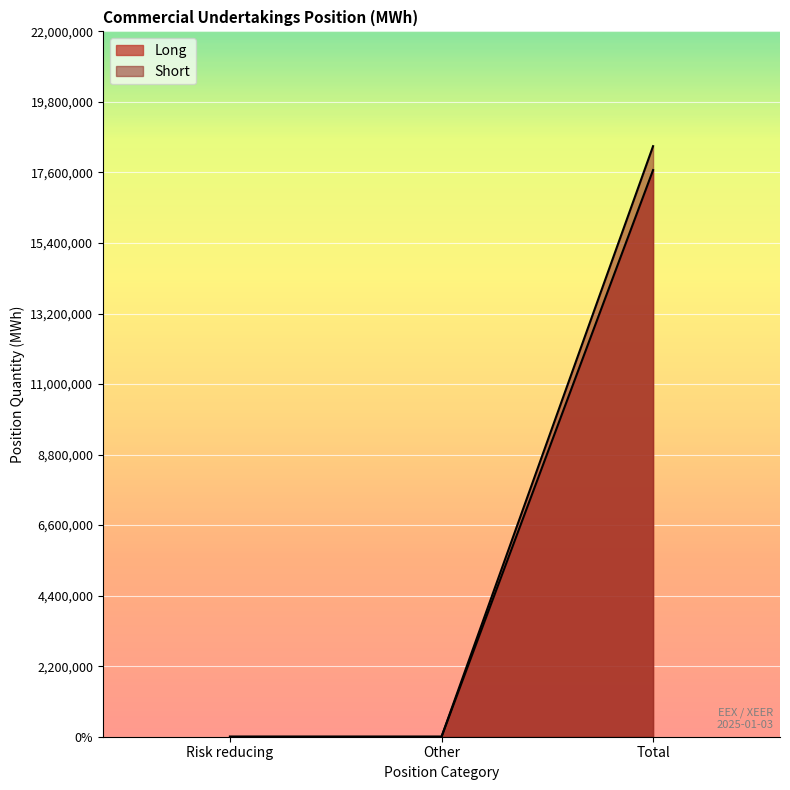

What is the spread (max minus min) of values at Total?

745765